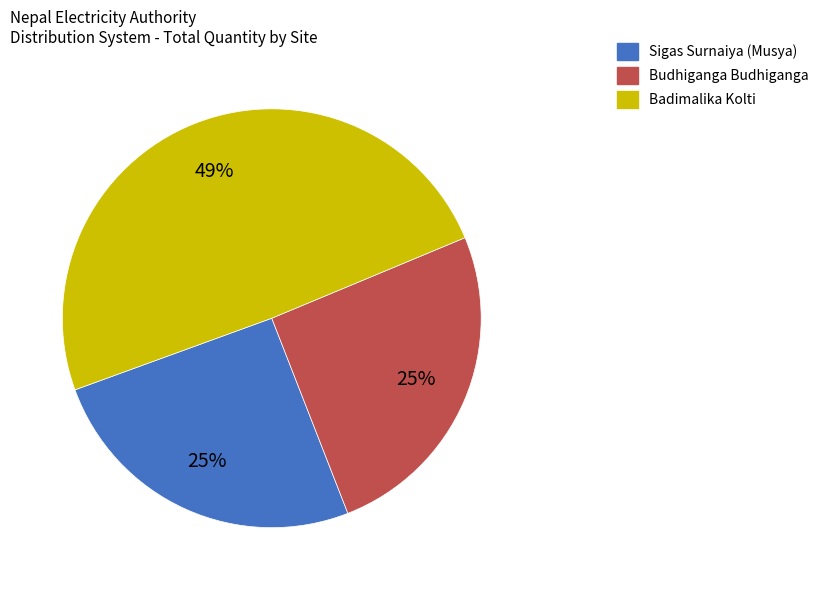

How many slices are in this pie chart?

3